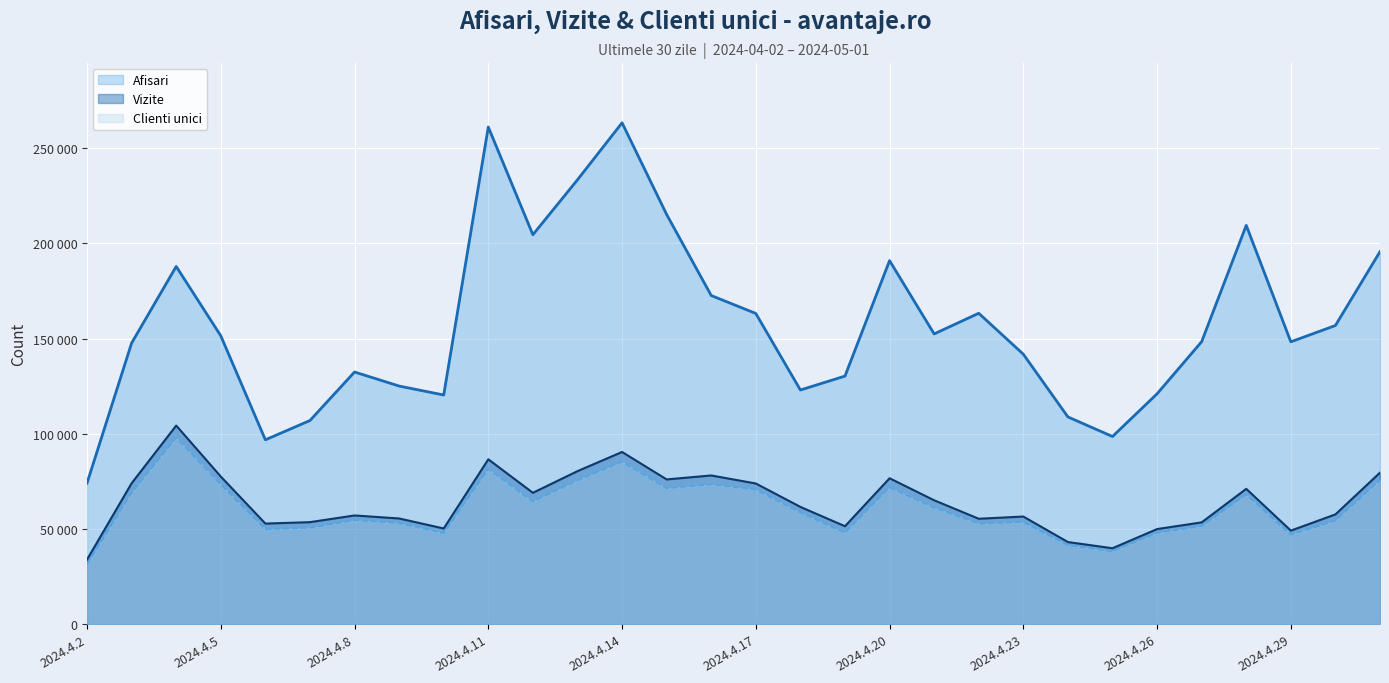

Which category has the highest value in the Vizite series?

2024.4.4